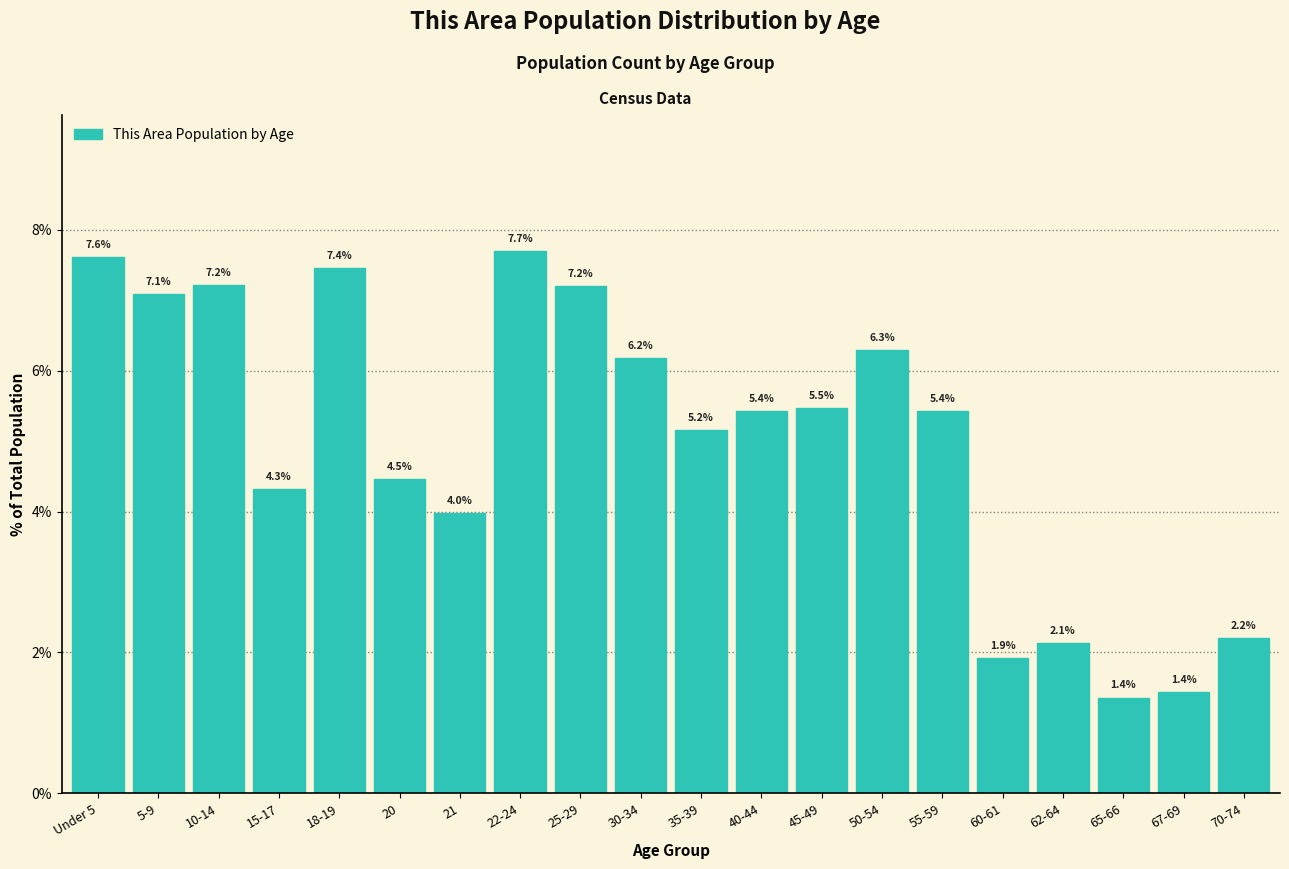

Reading left to right, transcribe all the data shown in this chart.

Under 5=7.6	5-9=7.1	10-14=7.2	15-17=4.3	18-19=7.4	20=4.5	21=4.0	22-24=7.7	25-29=7.2	30-34=6.2	35-39=5.2	40-44=5.4	45-49=5.5	50-54=6.3	55-59=5.4	60-61=1.9	62-64=2.1	65-66=1.4	67-69=1.4	70-74=2.2